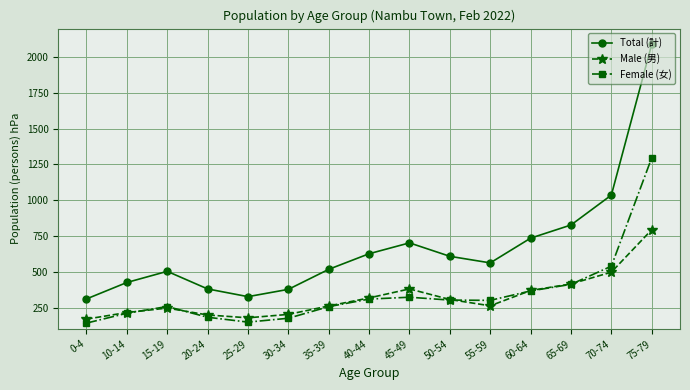

In Total (計), how many points are lower than both neighbors (excluding endpoints)?

2